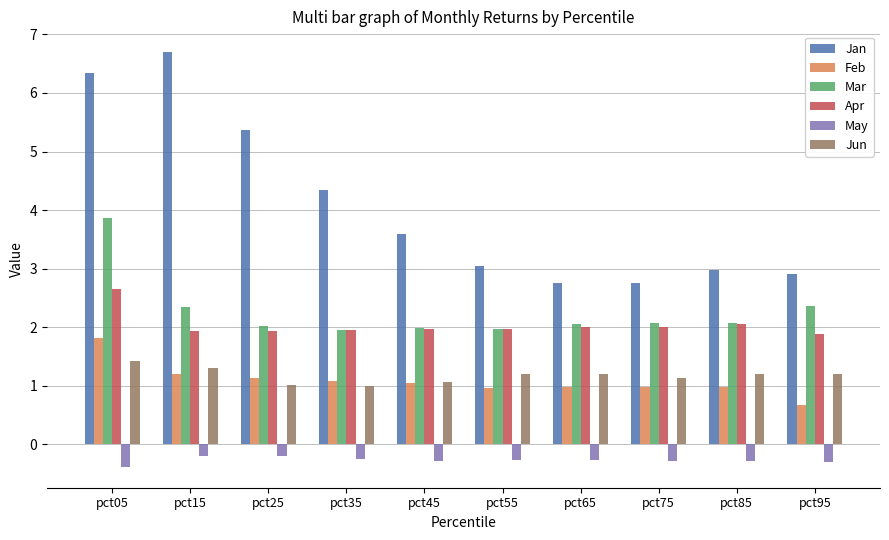

What is the difference between the maximum and minimum values in the Feb series?

1.1